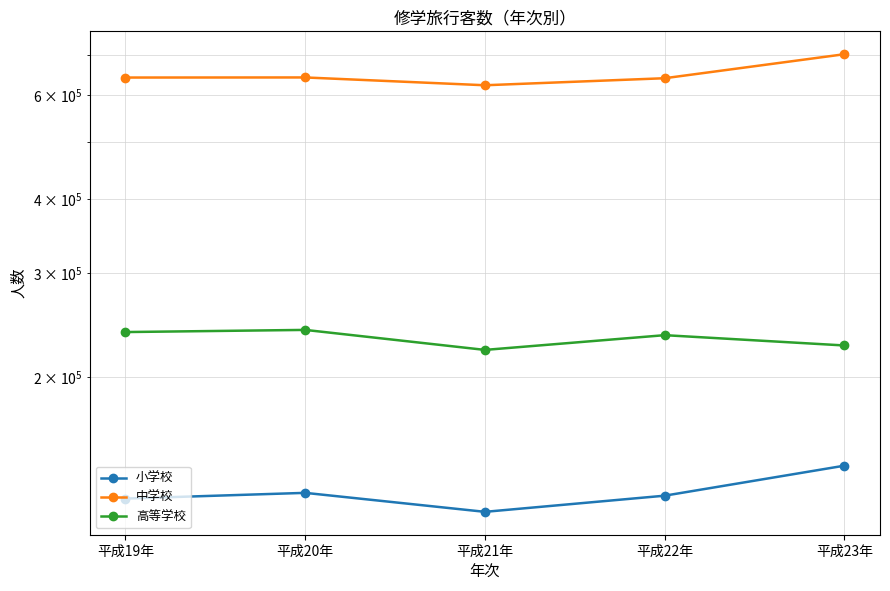

What position from the left is 平成23年?

5